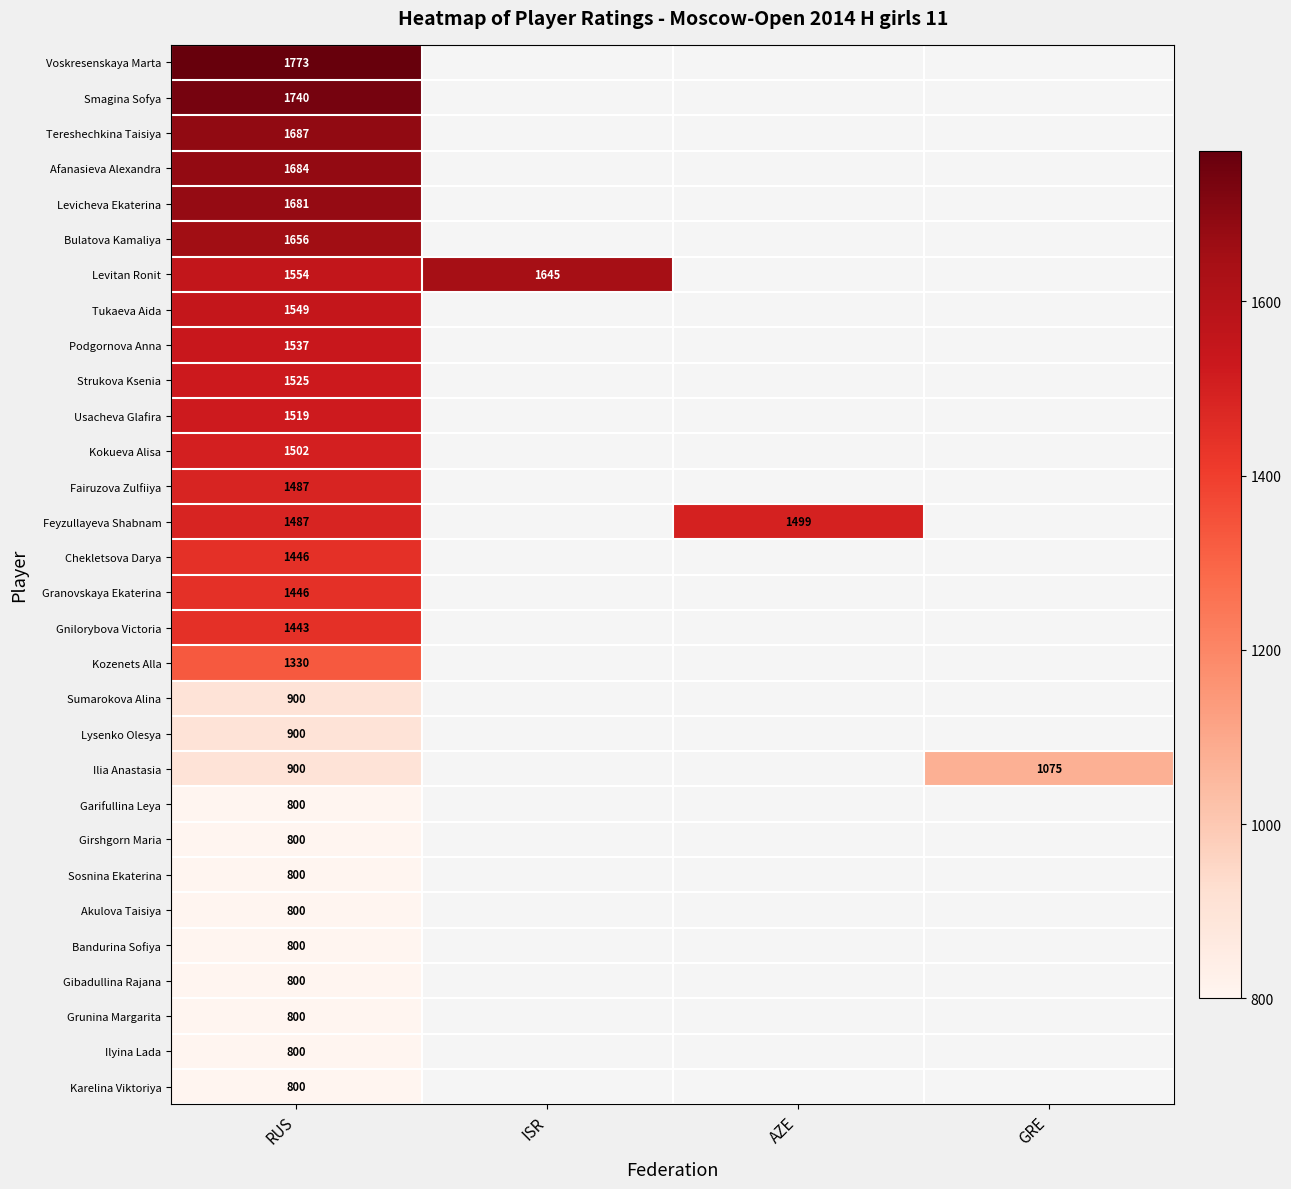

The value of Chekletsova Darya at RUS is 2445. True or false?

False